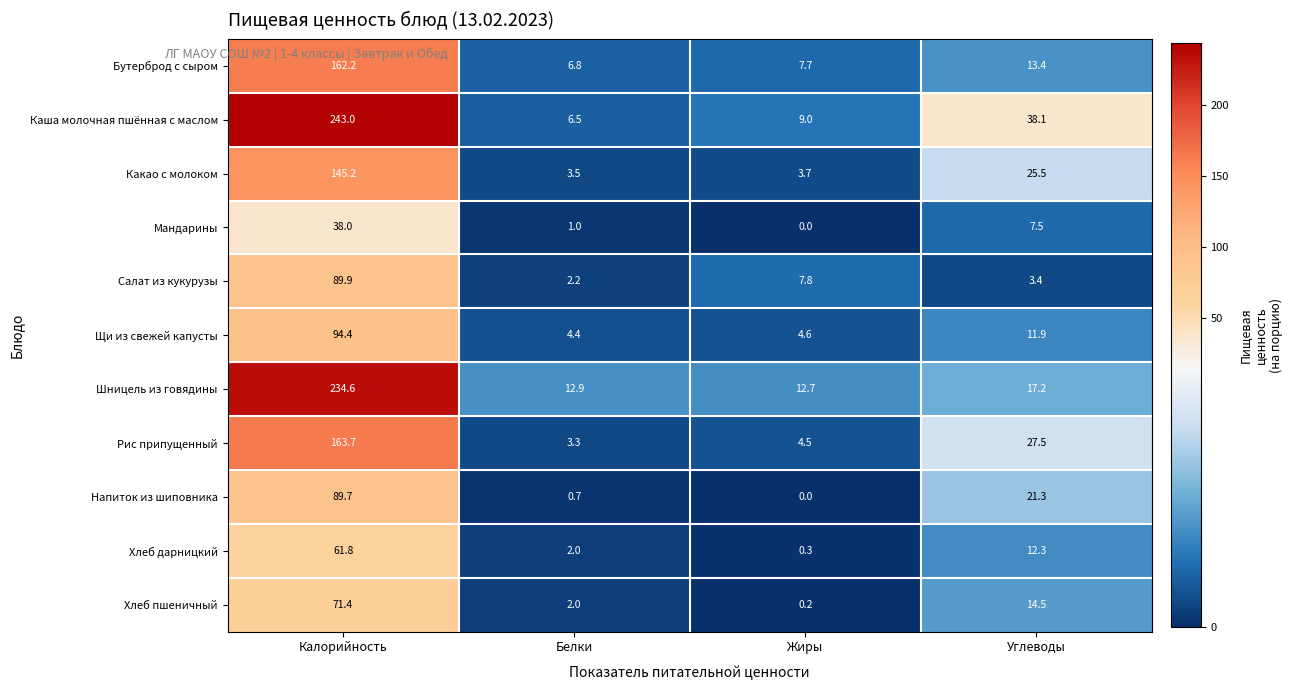

Read the Каша молочная пшённая с маслом value at Белки.

6.5